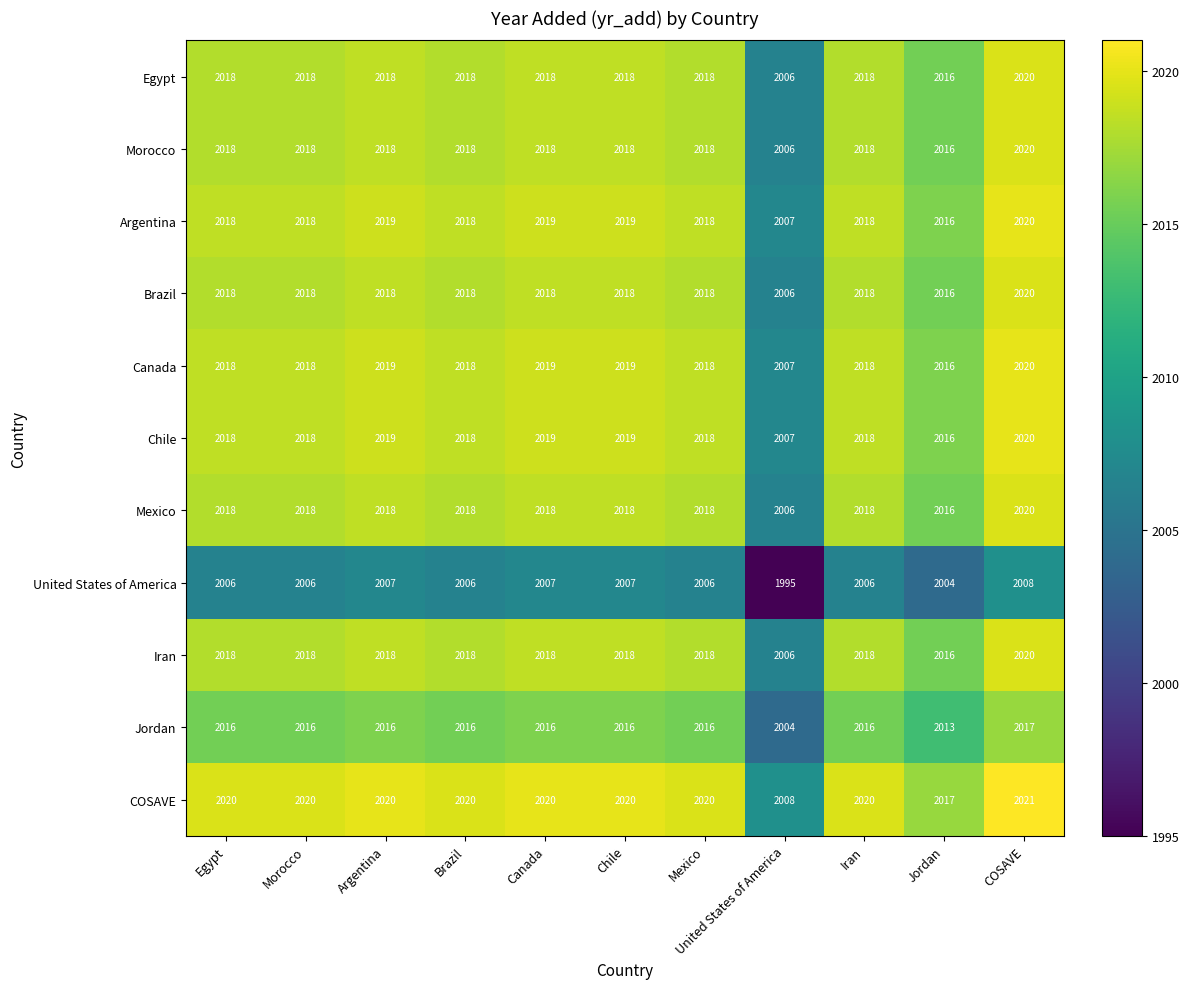

At which category is the sum across all series the highest?

COSAVE